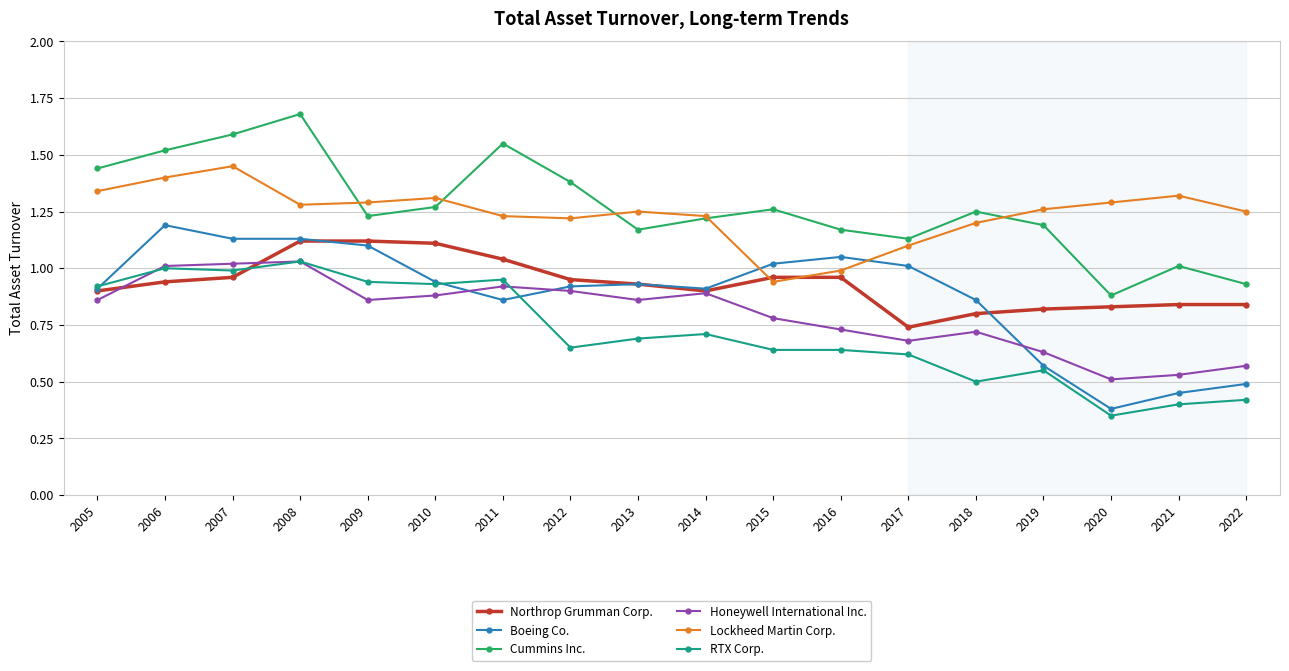

True or false: Honeywell International Inc. has more than 0 interior local peaks.

True